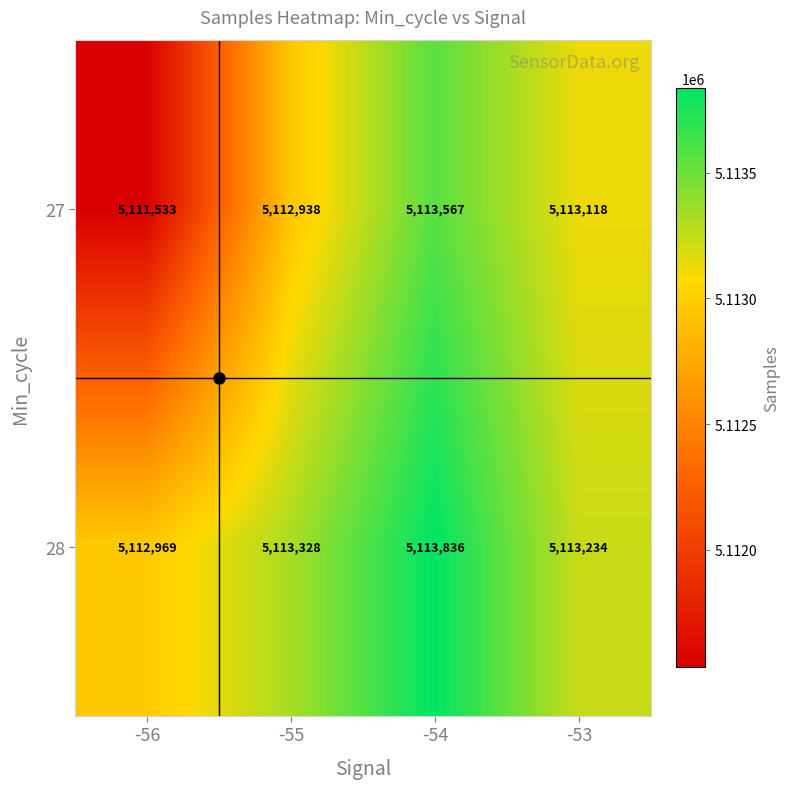

Which series has the largest range (max minus min)?

27